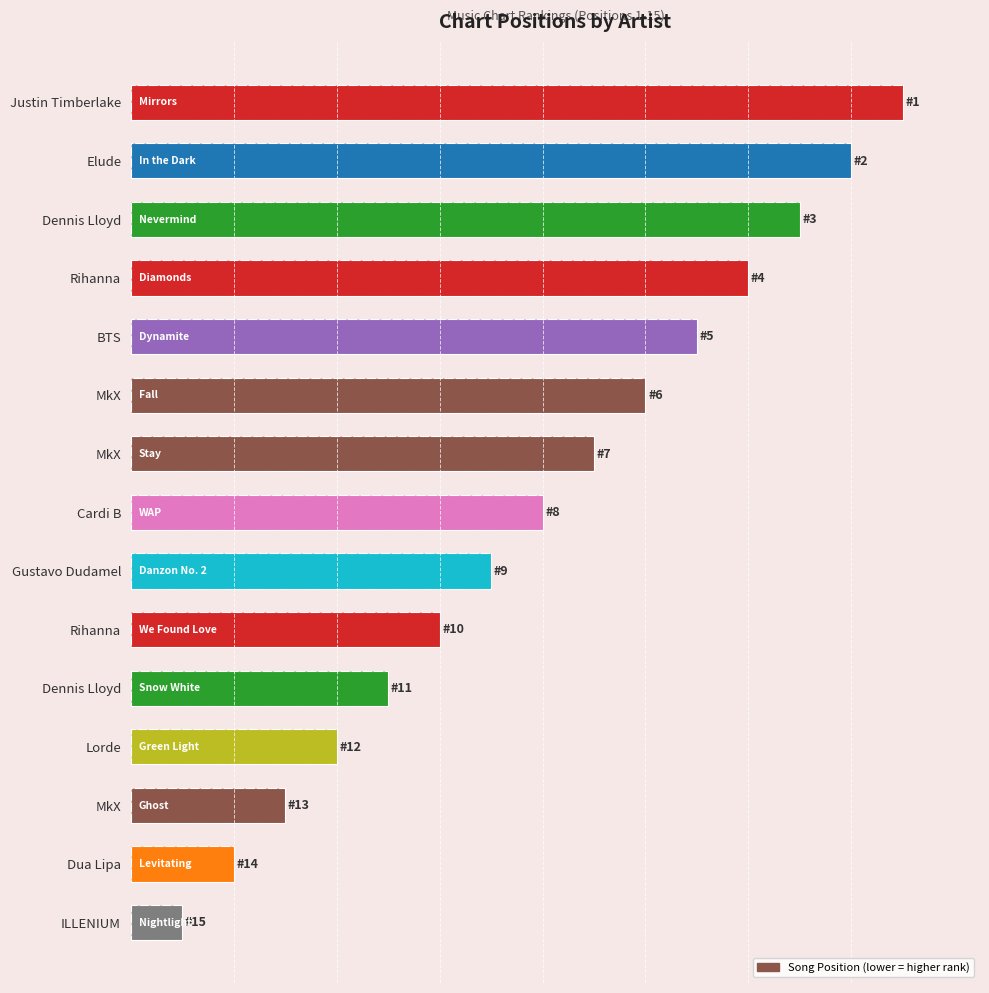

What is the sum of the values at Rihanna and Gustavo Dudamel?

13